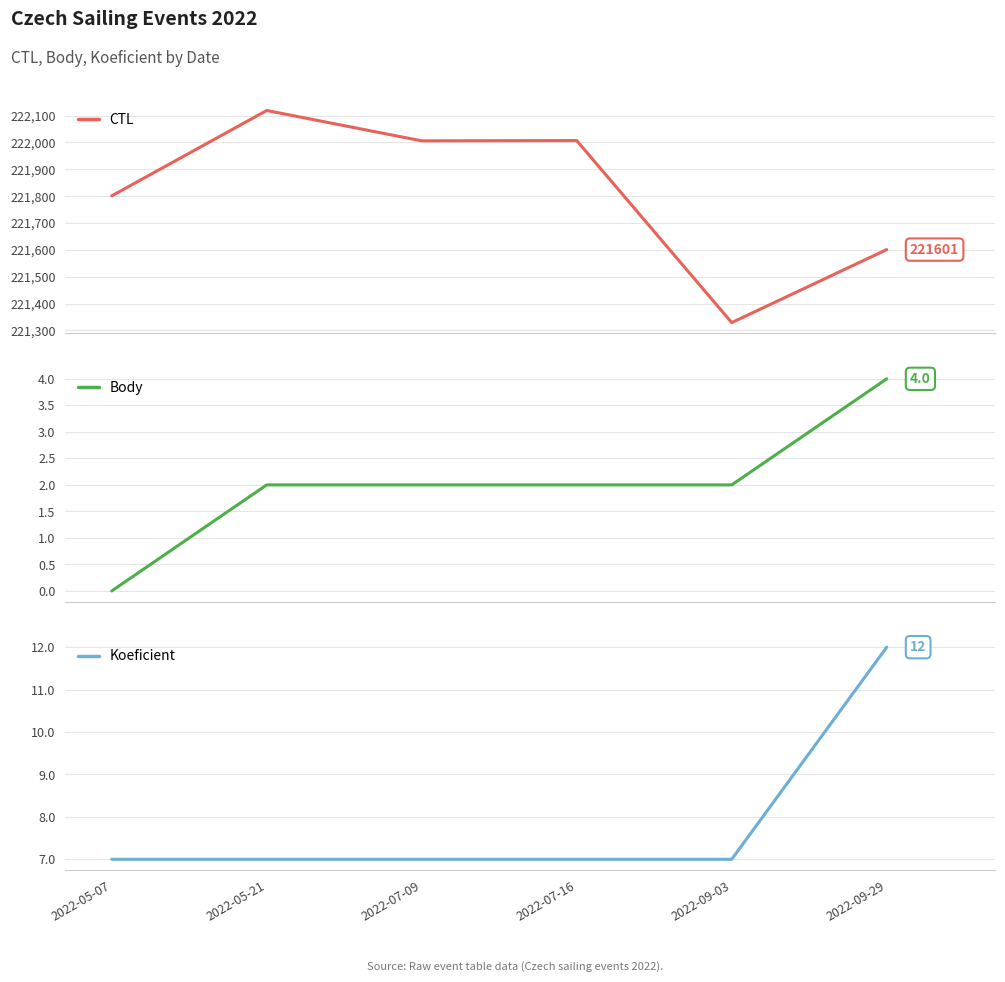

The CTL series shows 338242 at 2022-09-29. True or false?

False